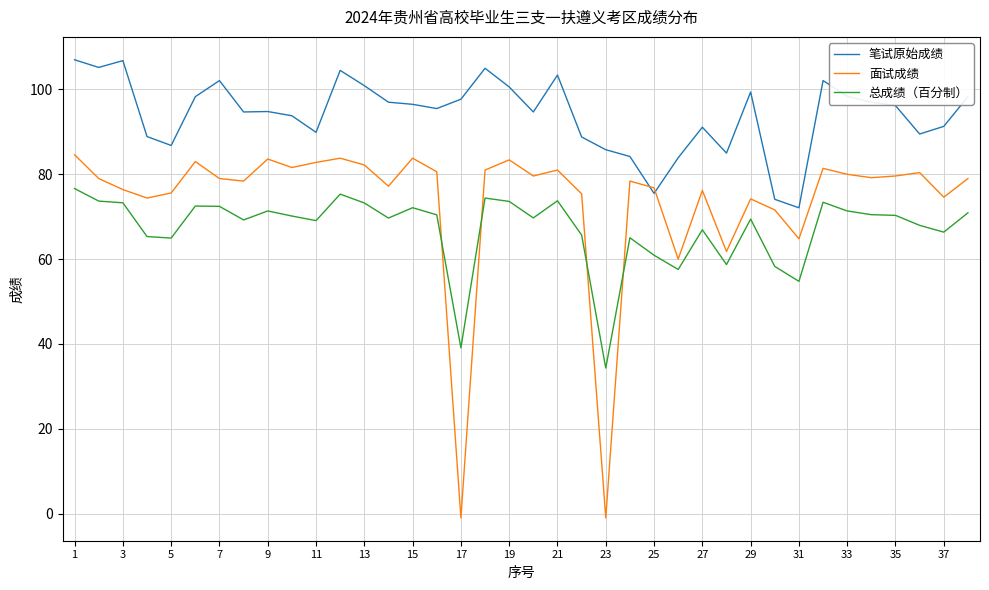

How many intersections are there between 面试成绩 and 笔试原始成绩?

2